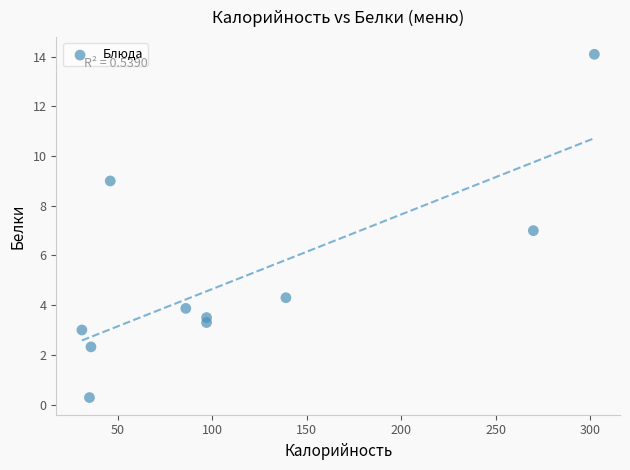

What is the average X value?

113.9